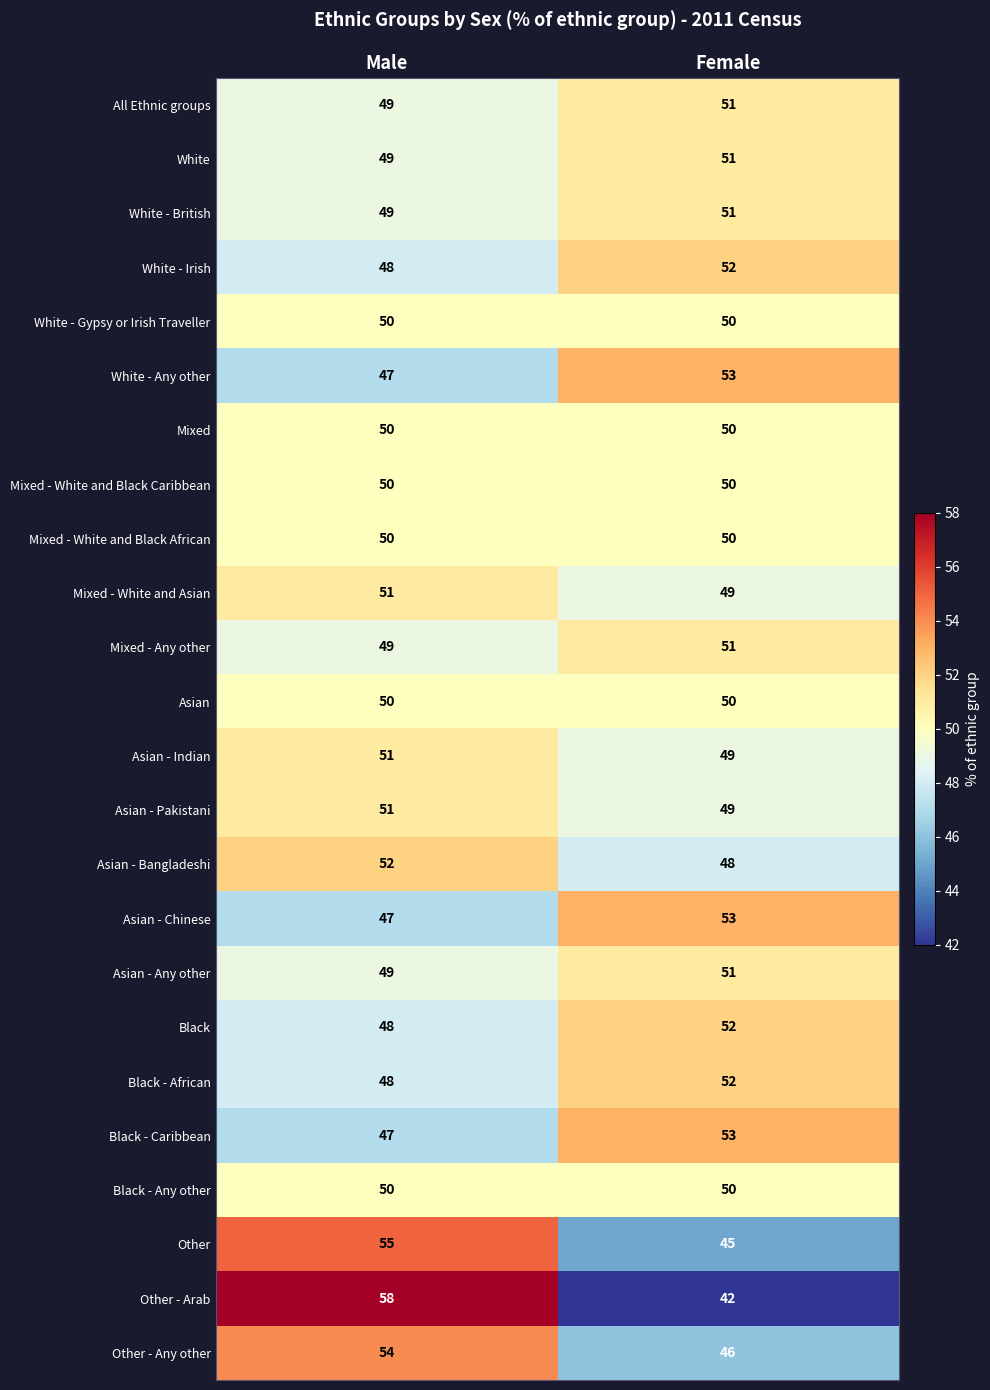

What is the difference between the highest and lowest values at Female?

11